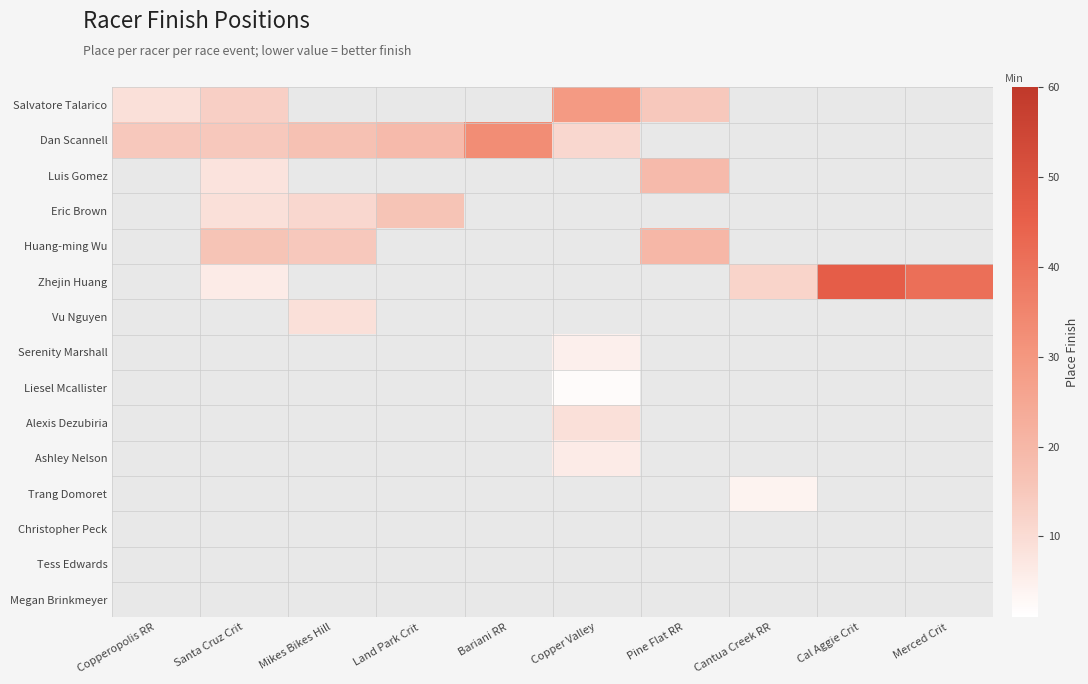

Which series changed the most between Copperopolis RR and Bariani RR?

Dan Scannell